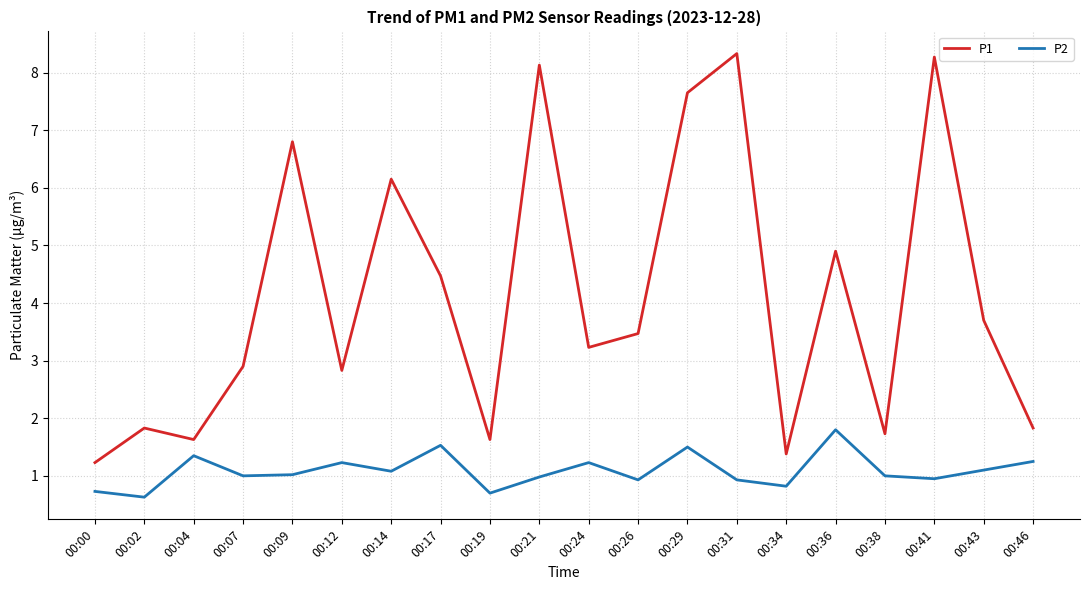

Which series has the largest total across all categories?

P1